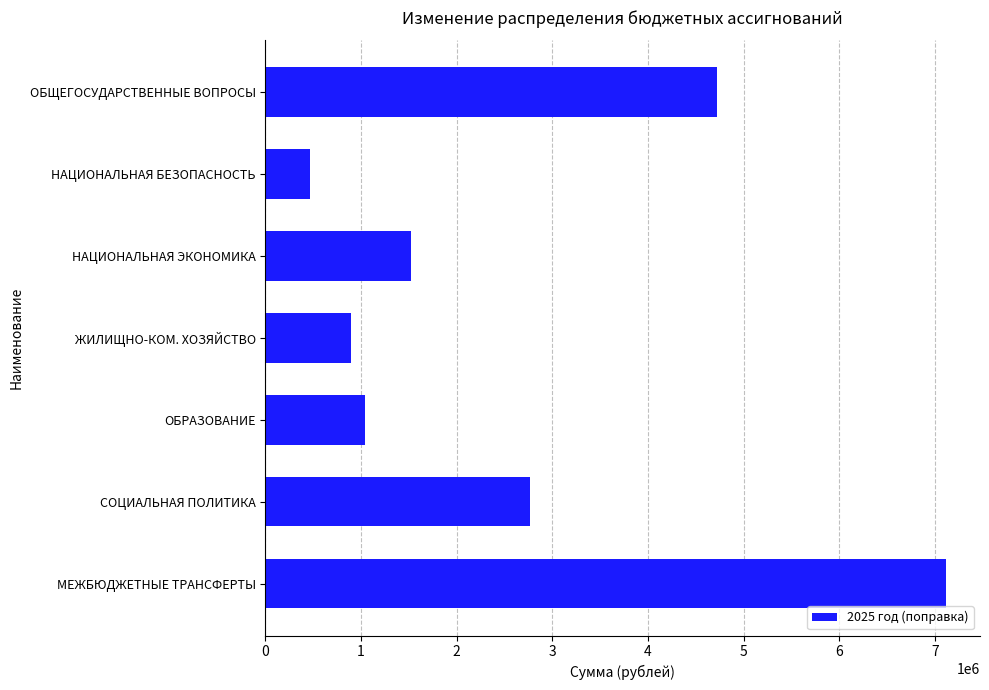

What is the ratio of the value at СОЦИАЛЬНАЯ ПОЛИТИКА to the value at НАЦИОНАЛЬНАЯ ЭКОНОМИКА?

1.8